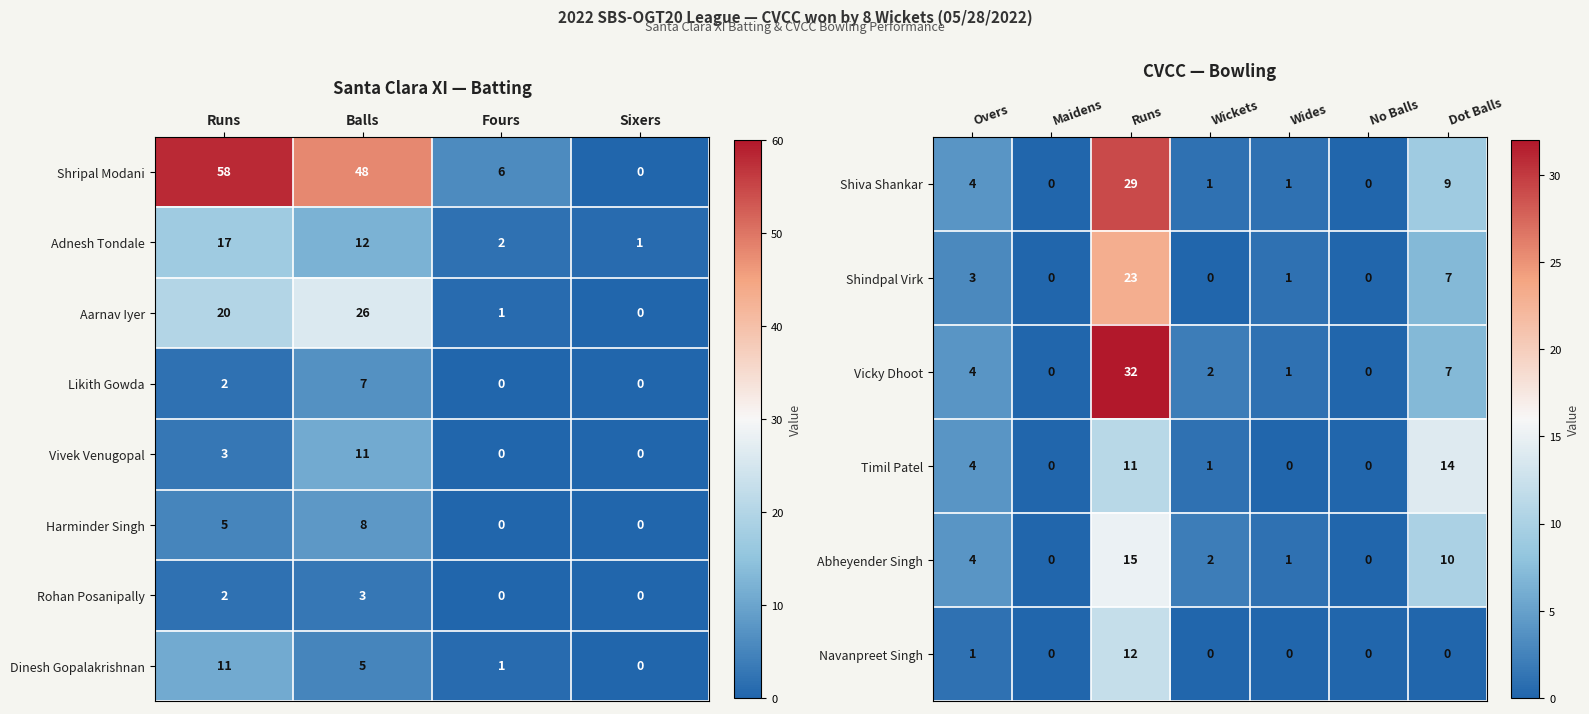

What is the sum of all Rohan Posanipally values?

5